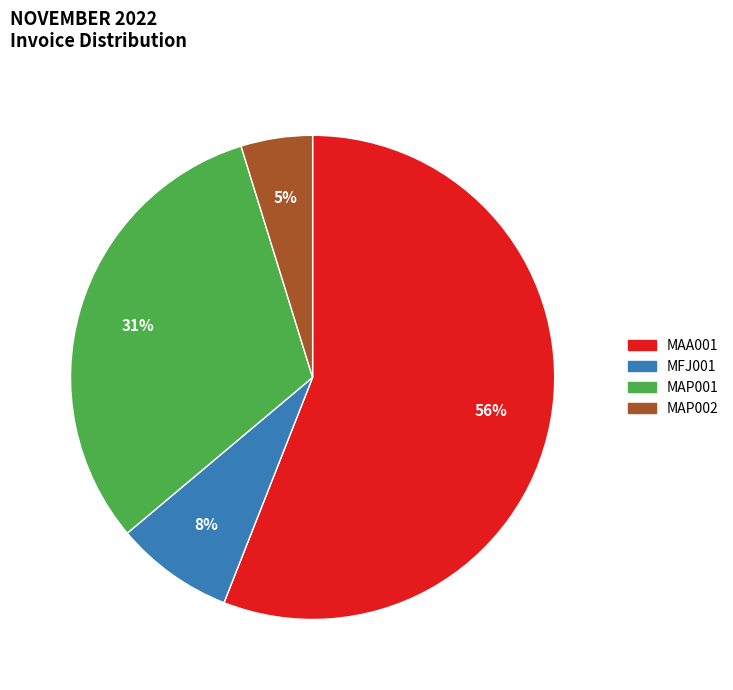

Do MAP002 and MAA001 together represent more than half of the pie?

Yes